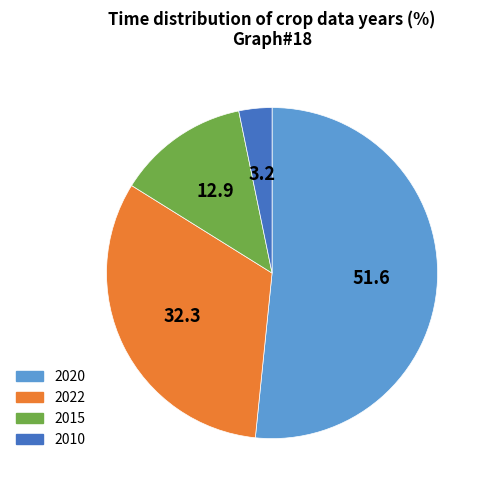

True or false: 2020 accounts for 39% of the total.

False